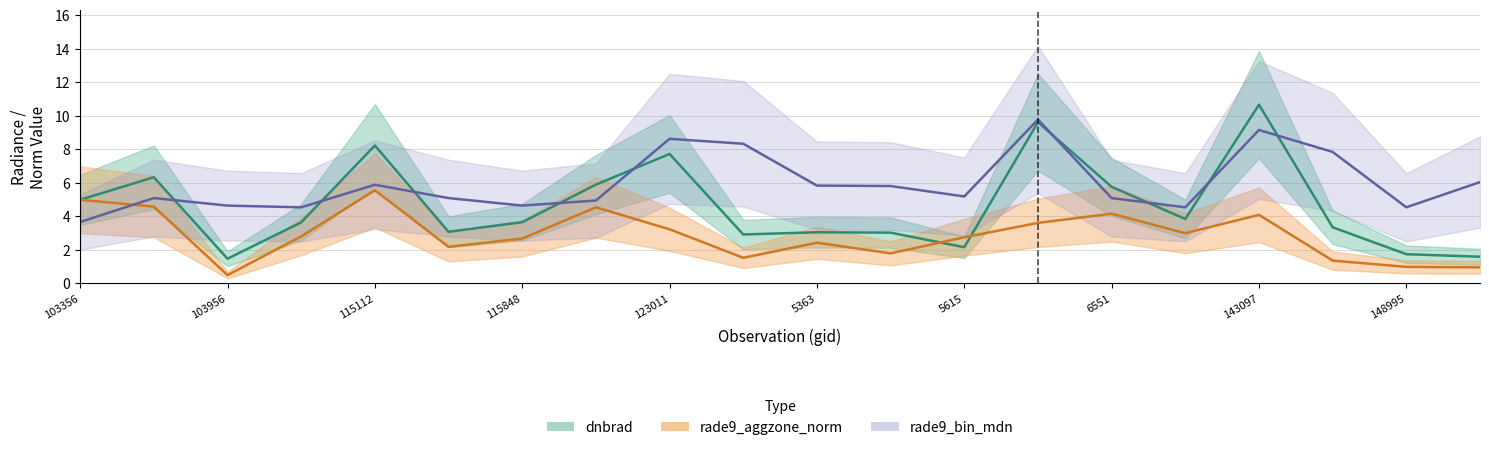

Which category has the highest value across all series?

143097